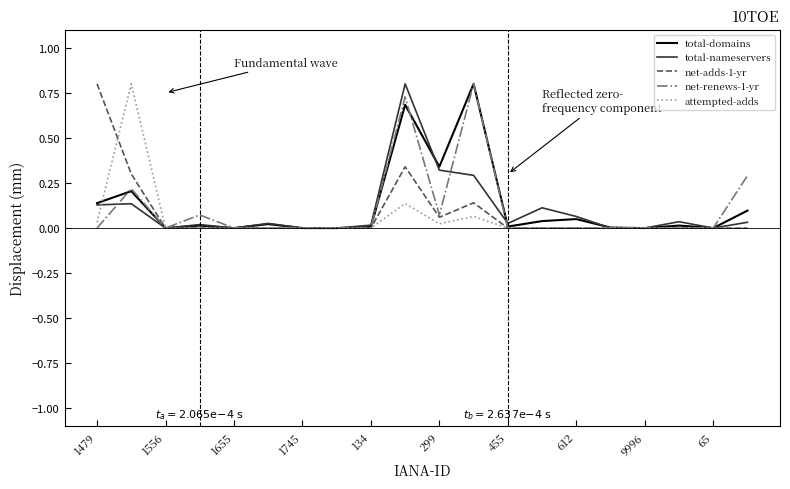

What is the highest value of the net-renews-1-yr series?

0.8